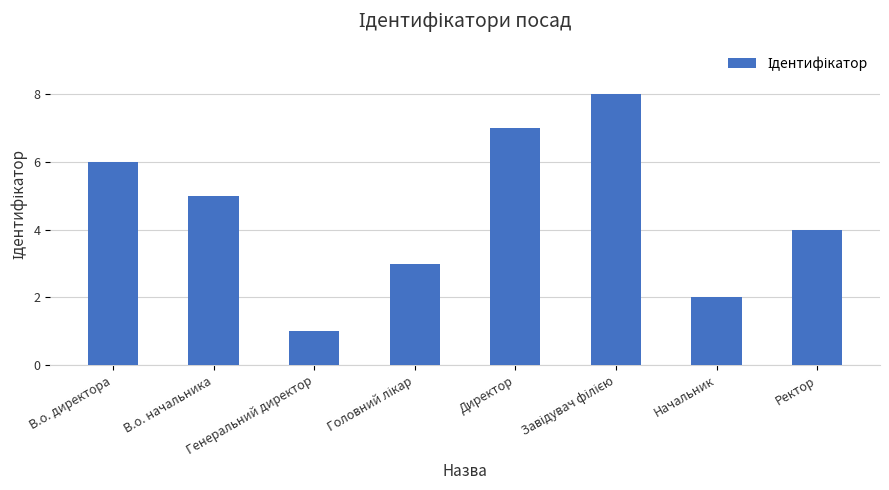

What is the value of the 3rd bar from the left?

1